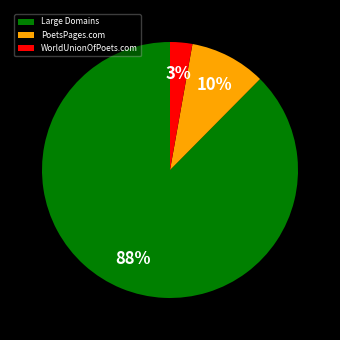

How many slices are in this pie chart?

3